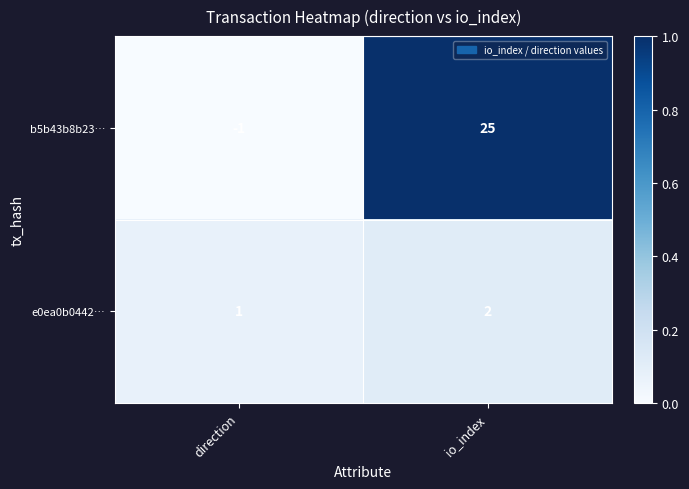

Rank the series by their average value, from highest to lowest.

b5b43b8b23…, e0ea0b0442…